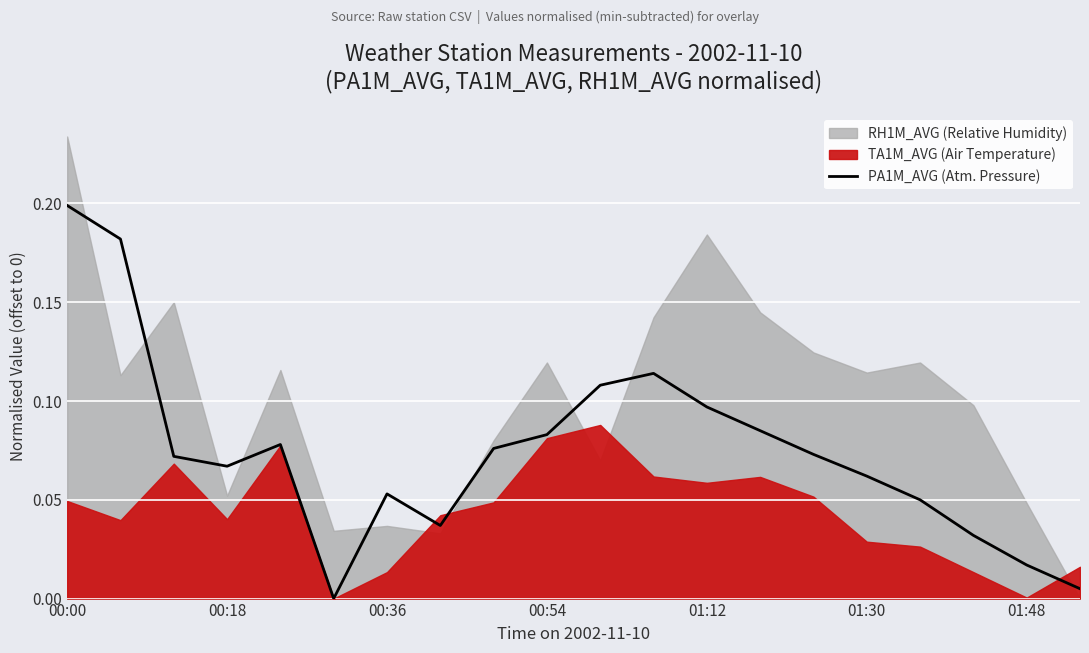

True or false: the data shows 0.2 at 11.

False